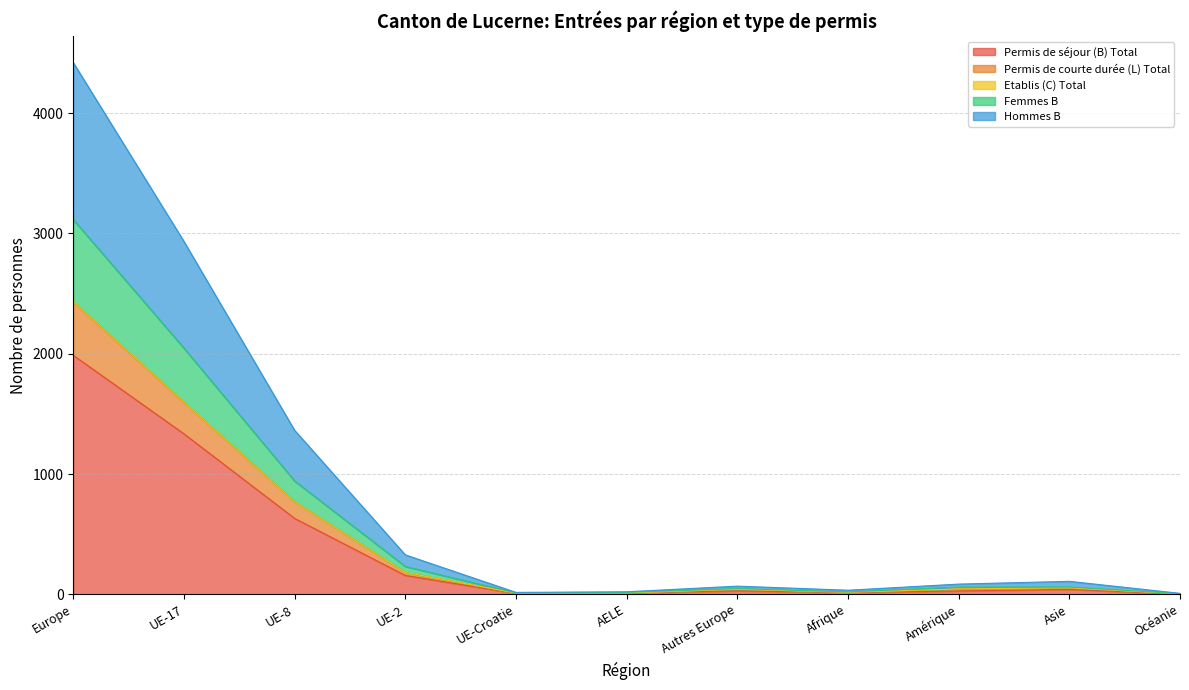

What is the maximum value for Permis de séjour (B) Total?

1987